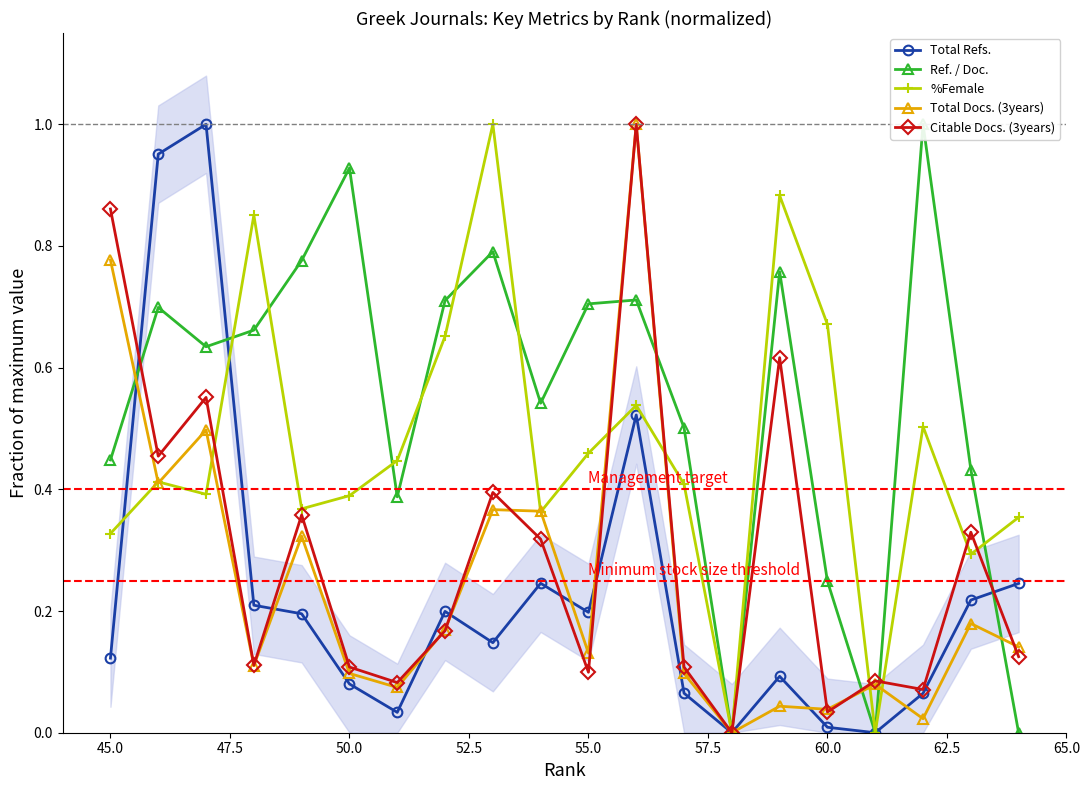

The value of Total Docs. (3years) at 45.0 is 1.3. True or false?

False